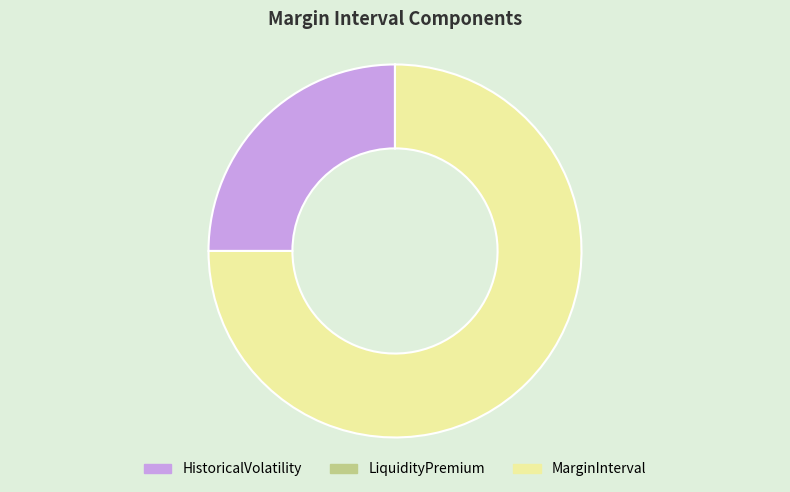

Does MarginInterval account for over 50% of the chart?

Yes